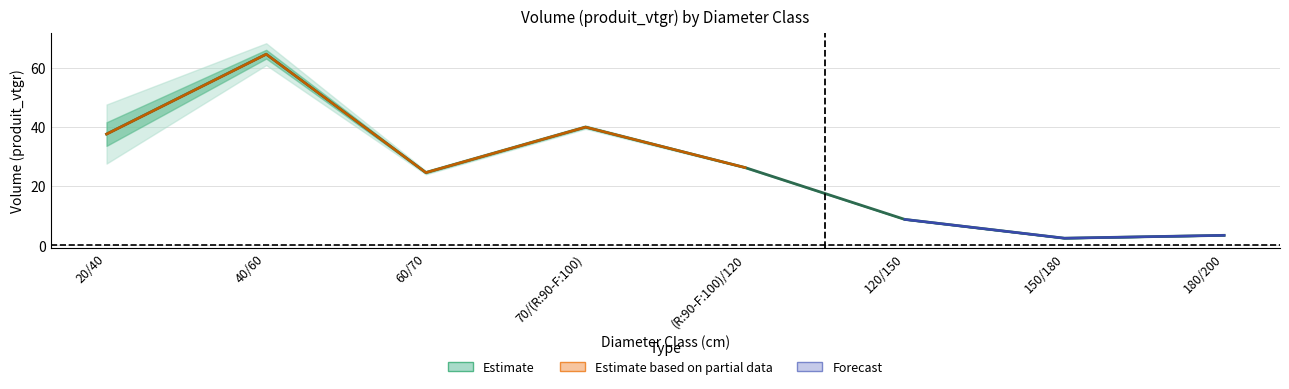

What is the difference between the maximum and minimum values?

62.3